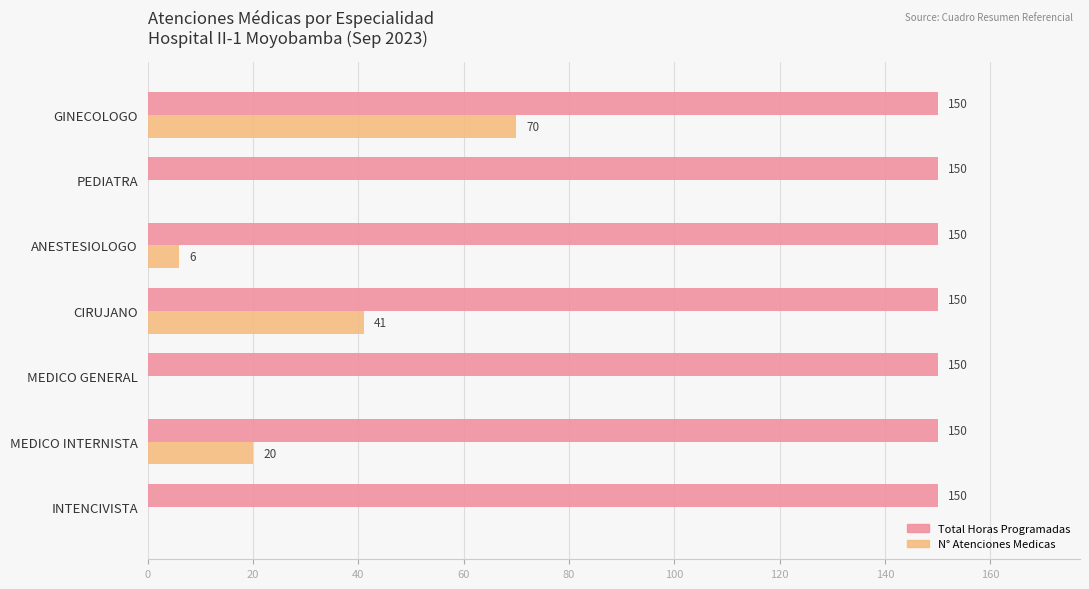

The value of N° Atenciones Medicas at CIRUJANO is 41. True or false?

True